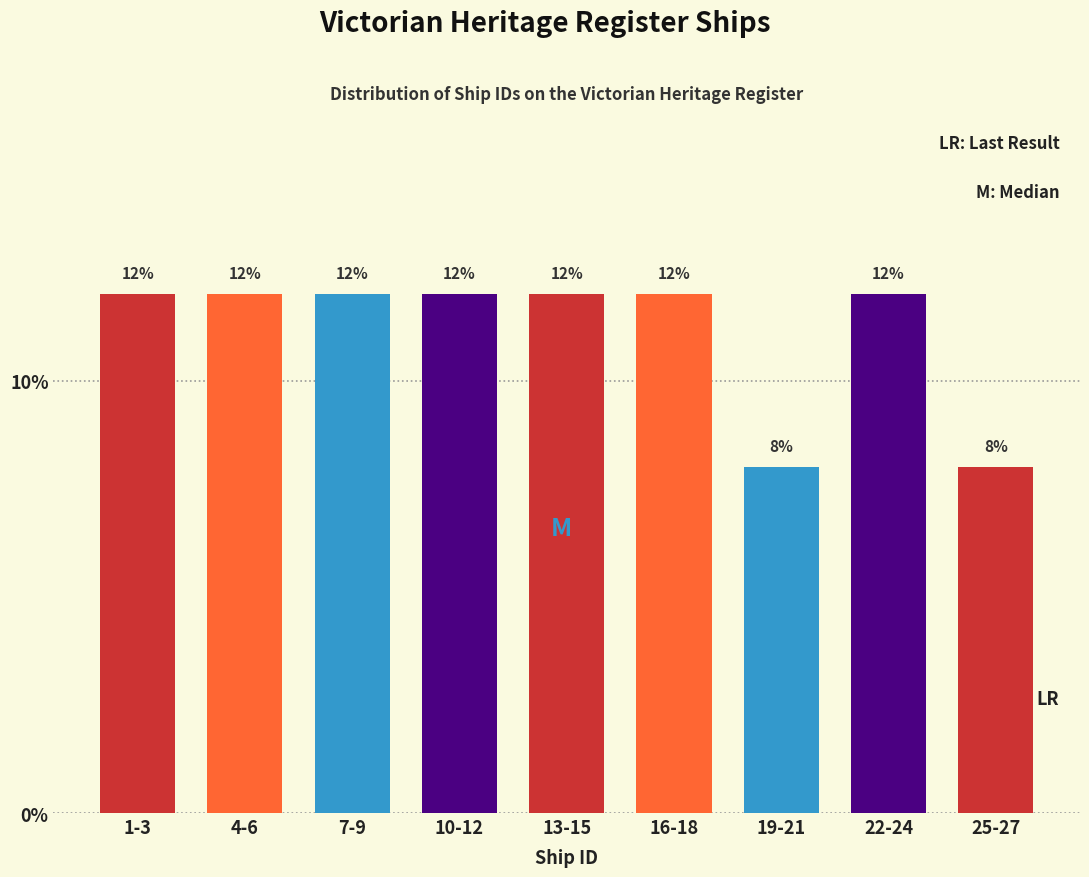

Reading left to right, extract all data points from this chart.

1-3=12	4-6=12	7-9=12	10-12=12	13-15=12	16-18=12	19-21=8	22-24=12	25-27=8